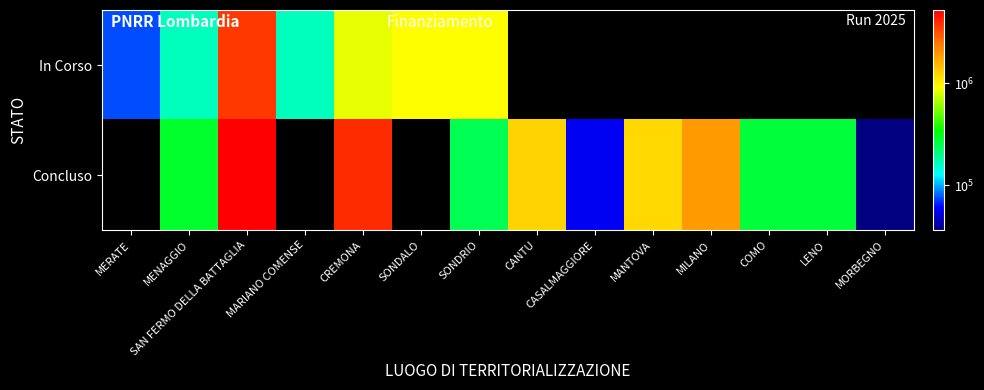

Is it true that Concluso equals 5205086.2 at SAN FERMO DELLA BATTAGLIA?

True